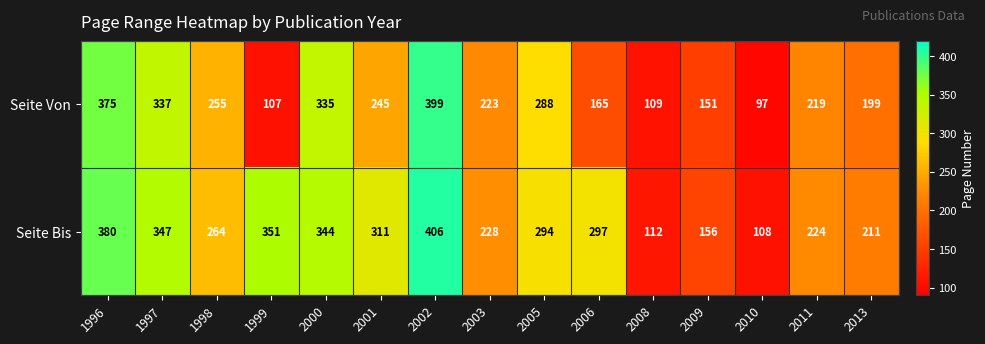

List the series in order of their overall mean, highest first.

Seite Bis, Seite Von